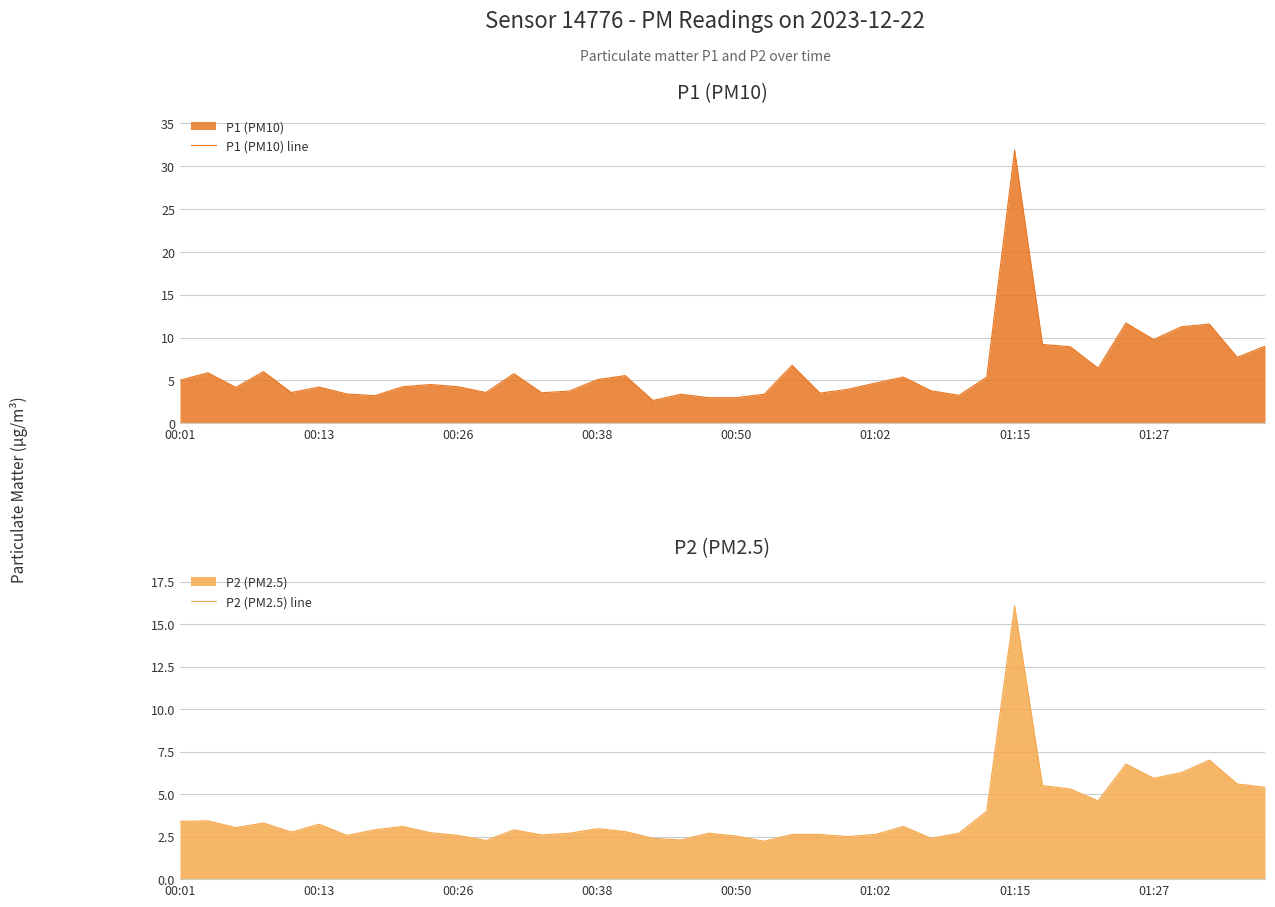

Which series has the largest total across all categories?

P1 (PM10) line